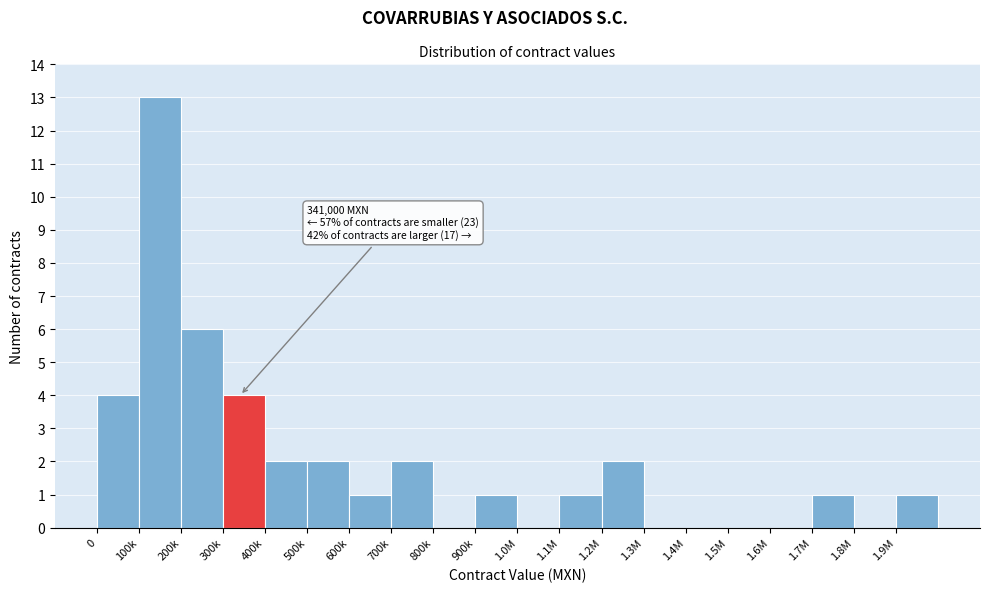

Reading left to right, what are all the values shown in this chart?

0=4	100k=13	200k=6	300k=4	400k=2	500k=2	600k=1	700k=2	800k=0	900k=1	1.0M=0	1.1M=1	1.2M=2	1.3M=0	1.4M=0	1.5M=0	1.6M=0	1.7M=1	1.8M=0	1.9M=1